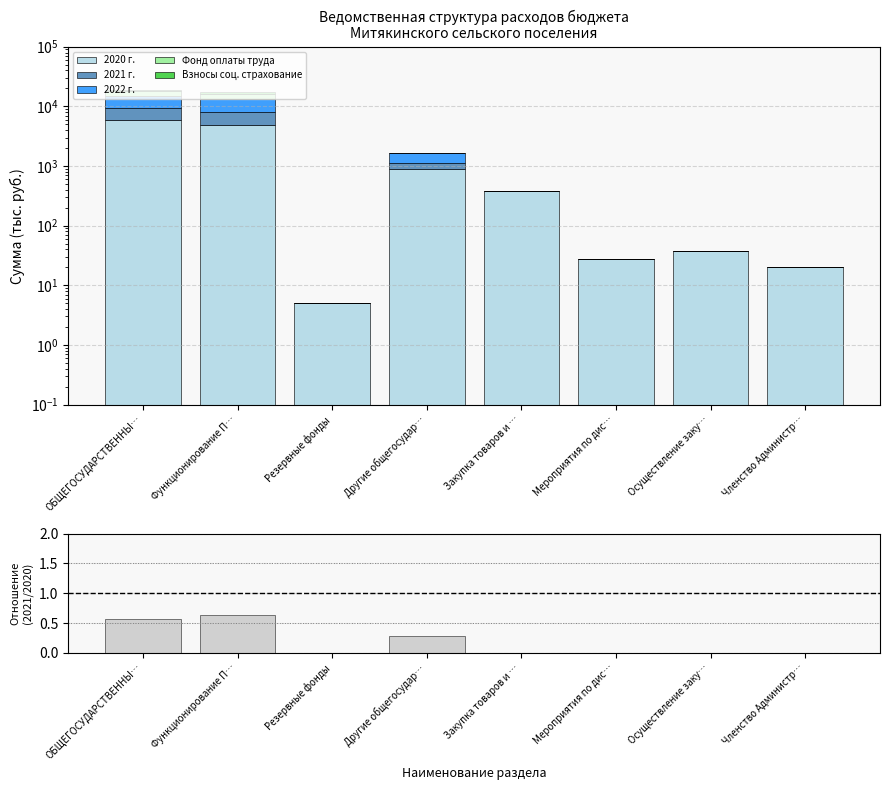

Reading left to right, transcribe all the data shown in this chart.

2020 г.: 5860.8	4965.2	5.0	890.6	377.9	28.0	38.0	20.0
2021 г.: 3364.7	3115.4	0.0	249.3	0.0	0.0	0.0	0.0
2022 г.: 5503.4	4965.2	0.0	538.2	0.0	0.0	0.0	0.0
Фонд оплаты труда: 3115.2	3115.2	0.0	0.0	0.0	0.0	0.0	0.0
Взносы соц. страхование: 940.8	940.8	0.0	0.0	0.0	0.0	0.0	0.0
2021/2020 ratio: 0.6	0.6	0.0	0.3	0.0	0.0	0.0	0.0